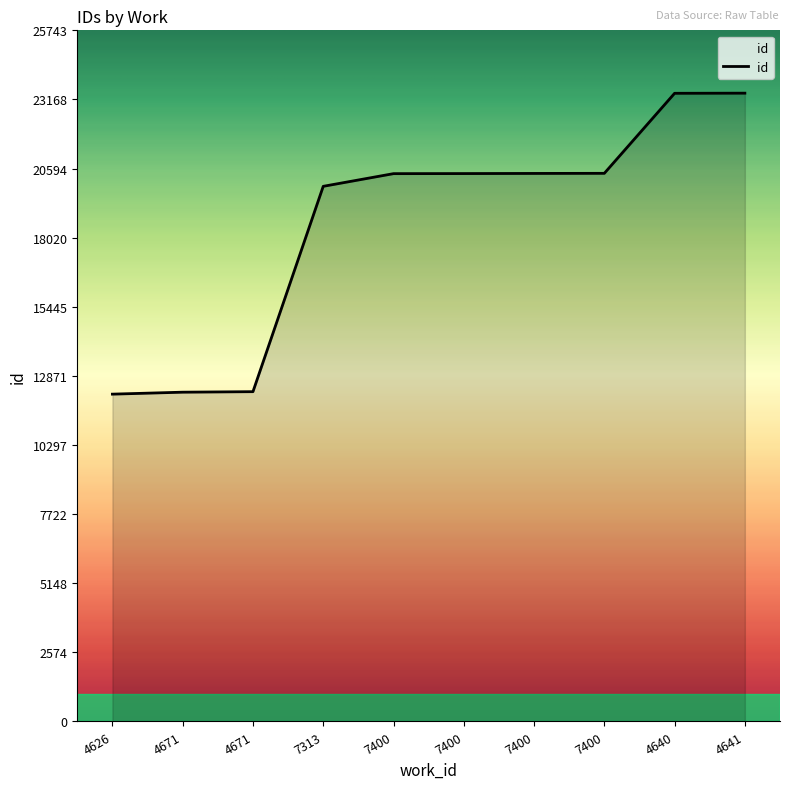

True or false: the data shows 32466 at 4640.

False